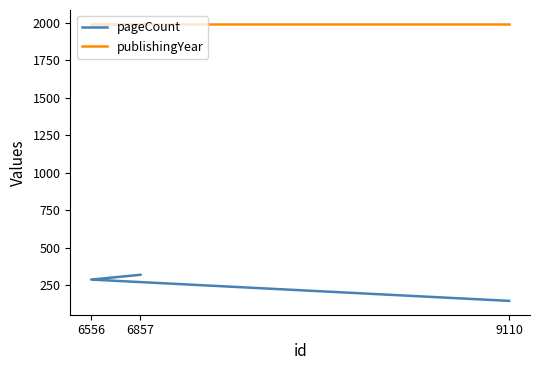

Rank the series at 6556 from highest to lowest value.

publishingYear, pageCount